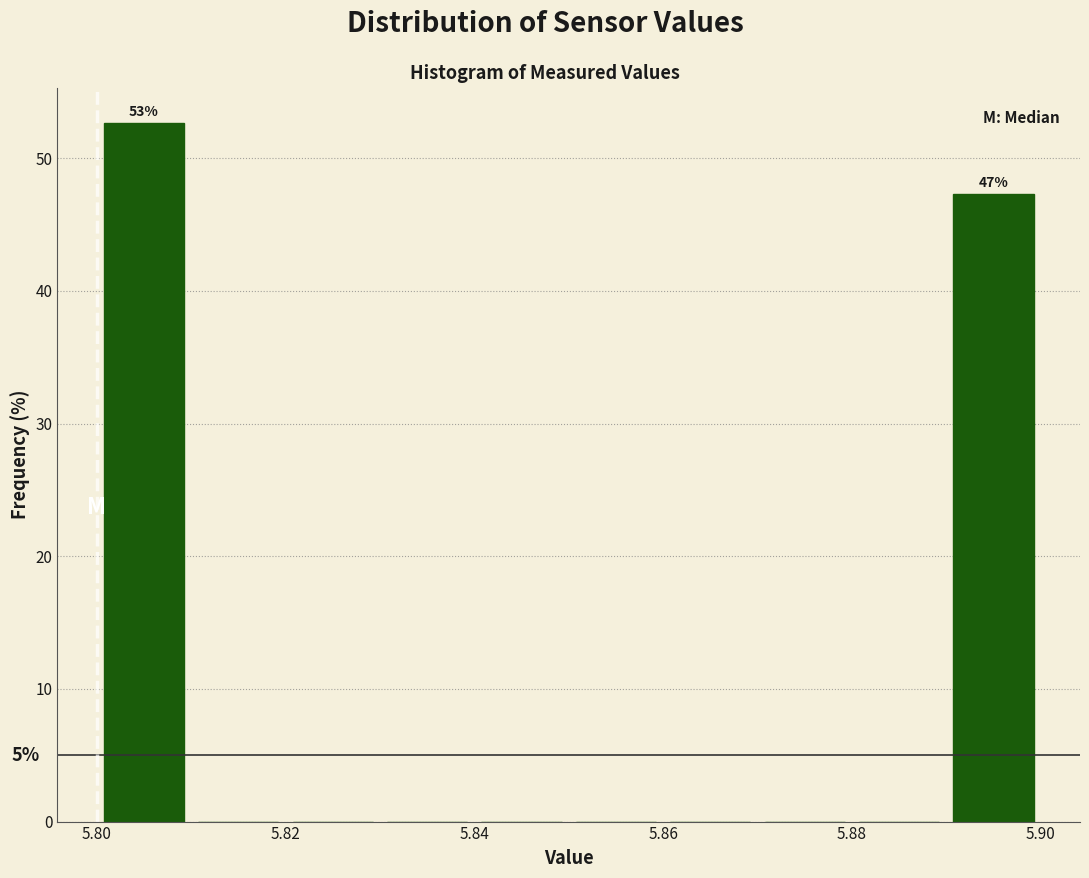

Which range on the x-axis has the tallest bar?

5.80 to 5.81